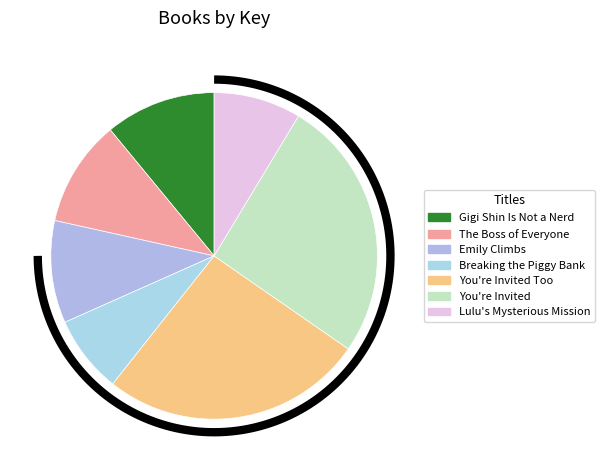

Combined, what portion of the pie is The Boss of Everyone and Lulu's Mysterious Mission?

19.2%